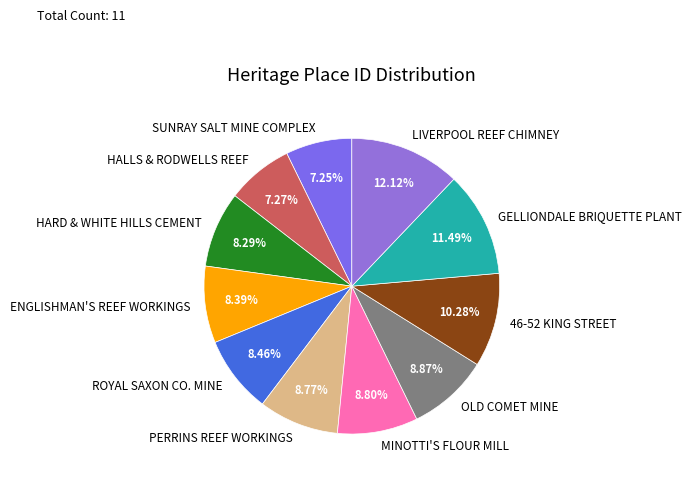

Which slice is the largest?

LIVERPOOL REEF CHIMNEY